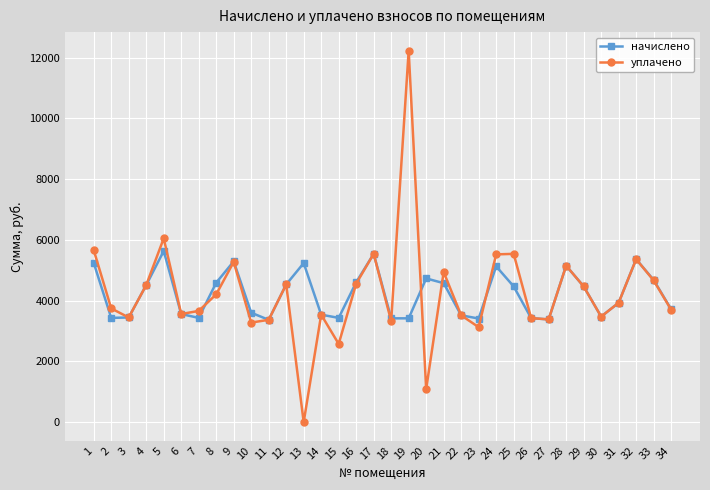

What are all the series names shown in the legend?

начислено, уплачено